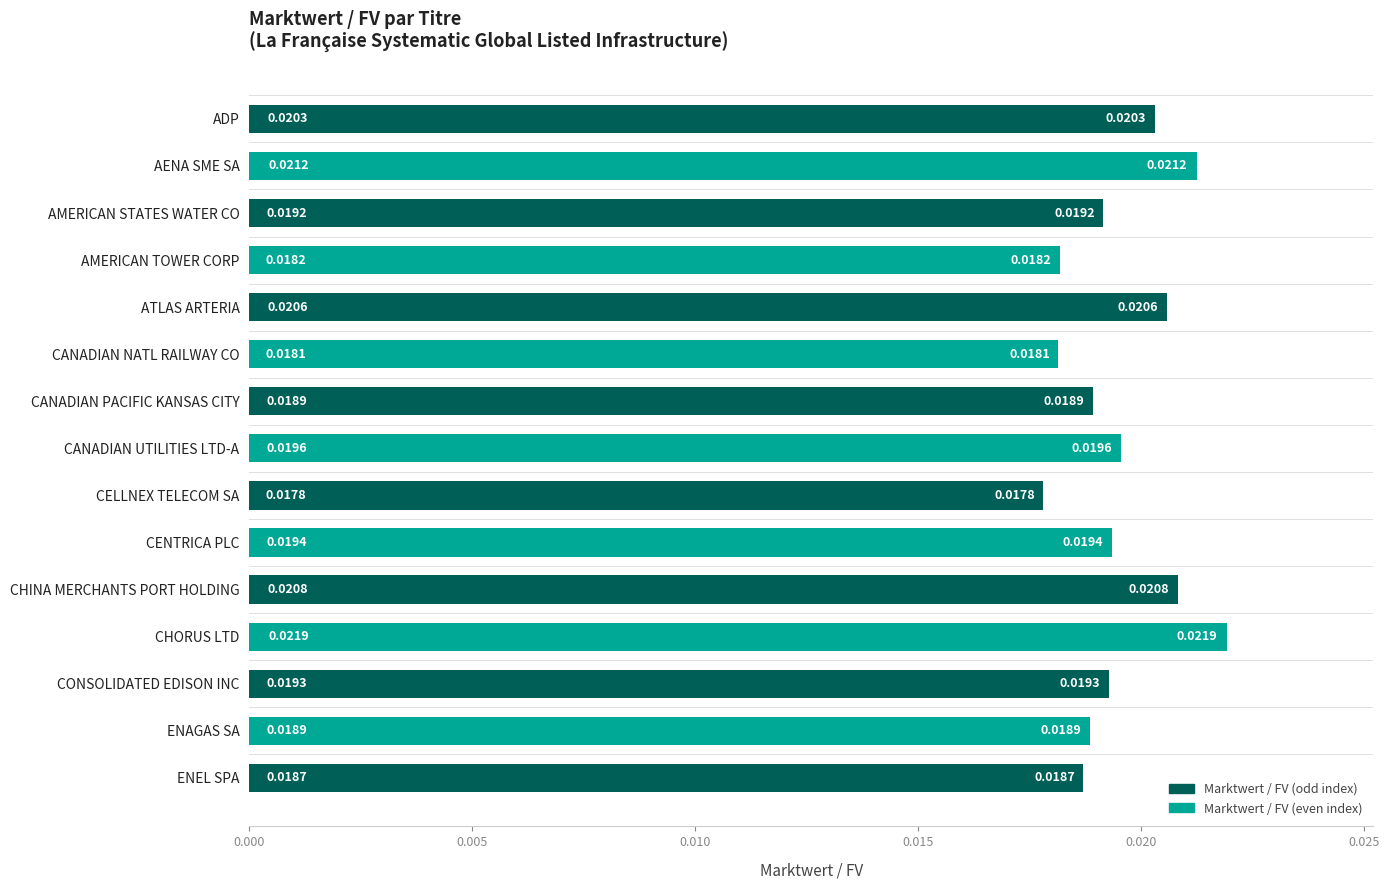

What is the label of the 8th bar from the bottom?

CANADIAN UTILITIES LTD-A